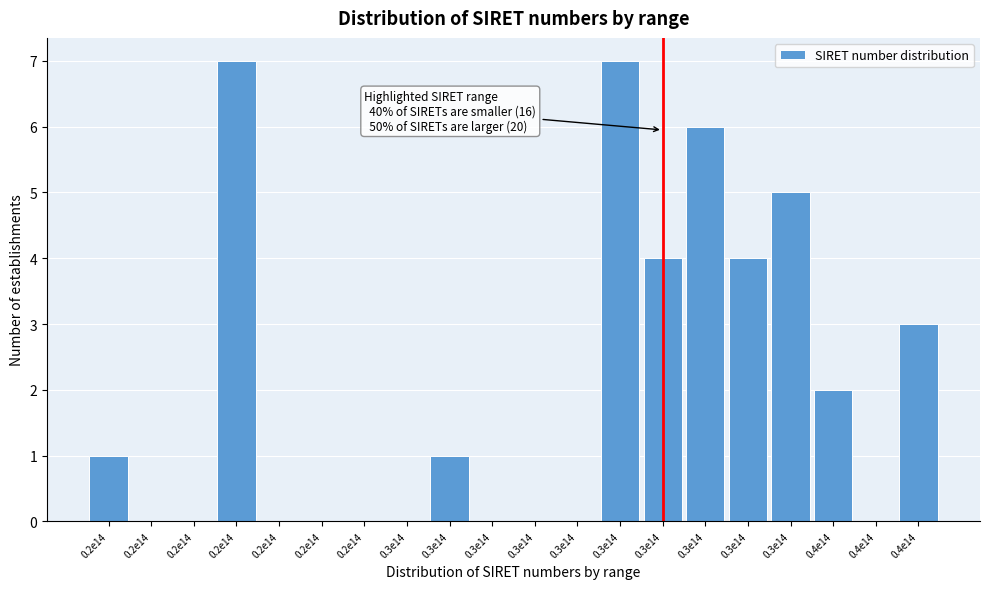

How many distinct data groups are displayed?

1